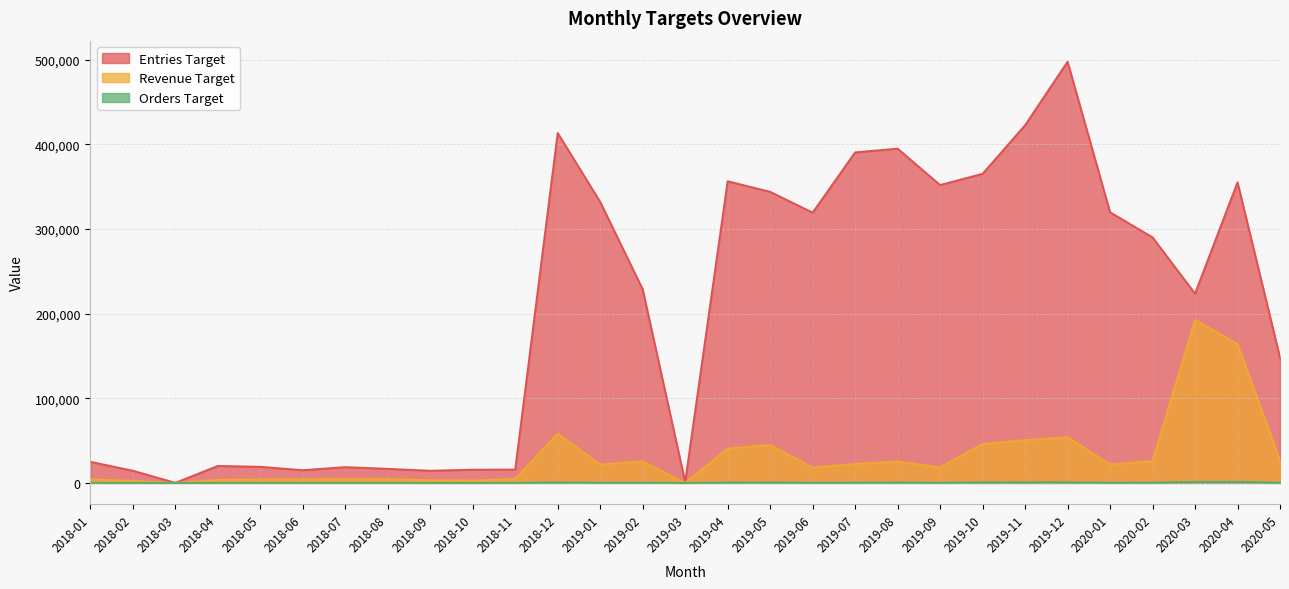

What is the label of the 9th point from the left?

2018-09